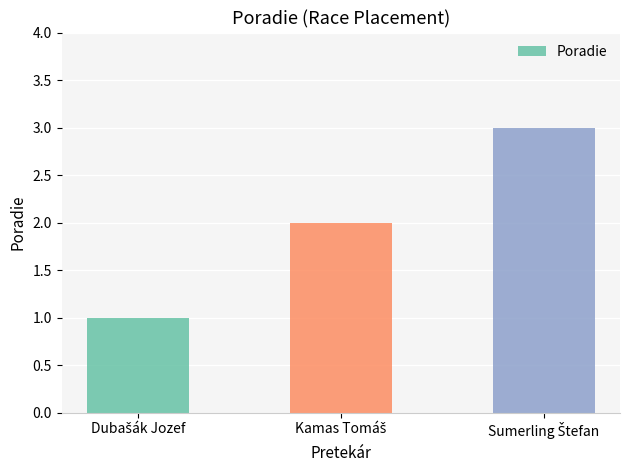

What is the maximum value shown in the chart?

3